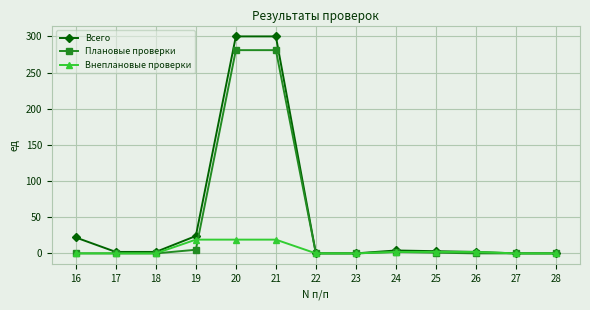

List the series in order of their peak value, lowest first.

Внеплановые проверки, Плановые проверки, Всего